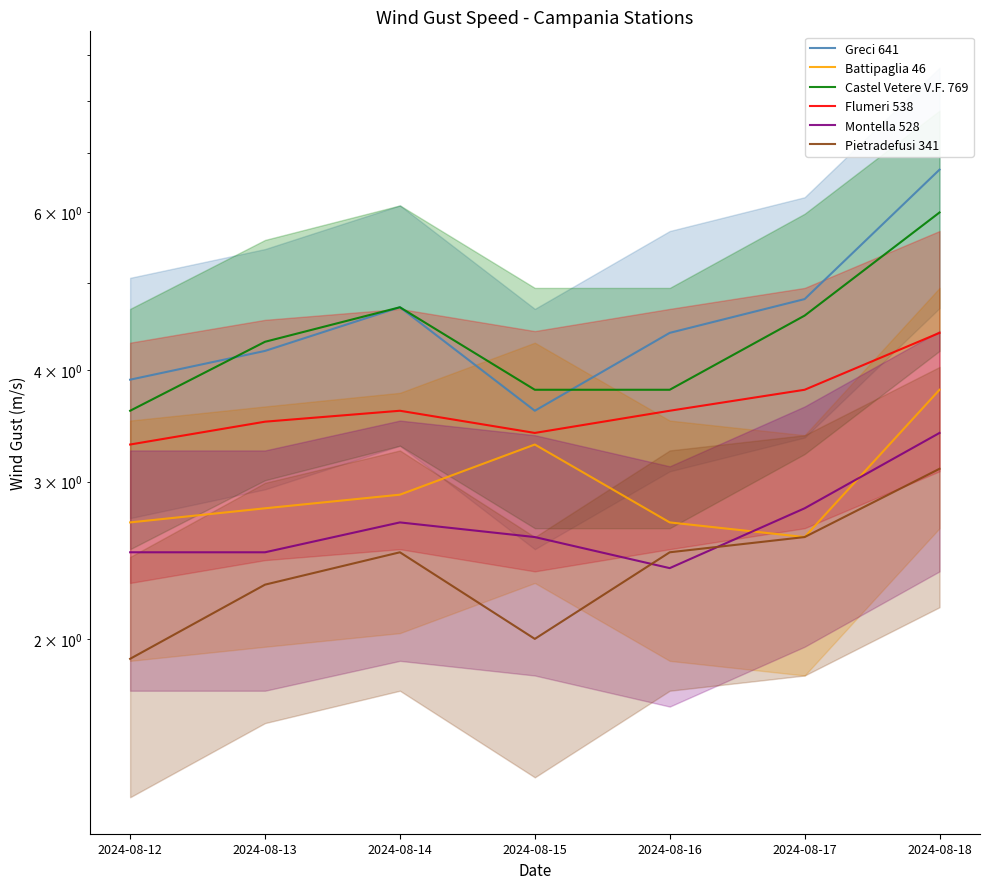

Is the value of Pietradefusi 341 at 2024-08-14 greater than the value of Greci 641 at 2024-08-18?

No